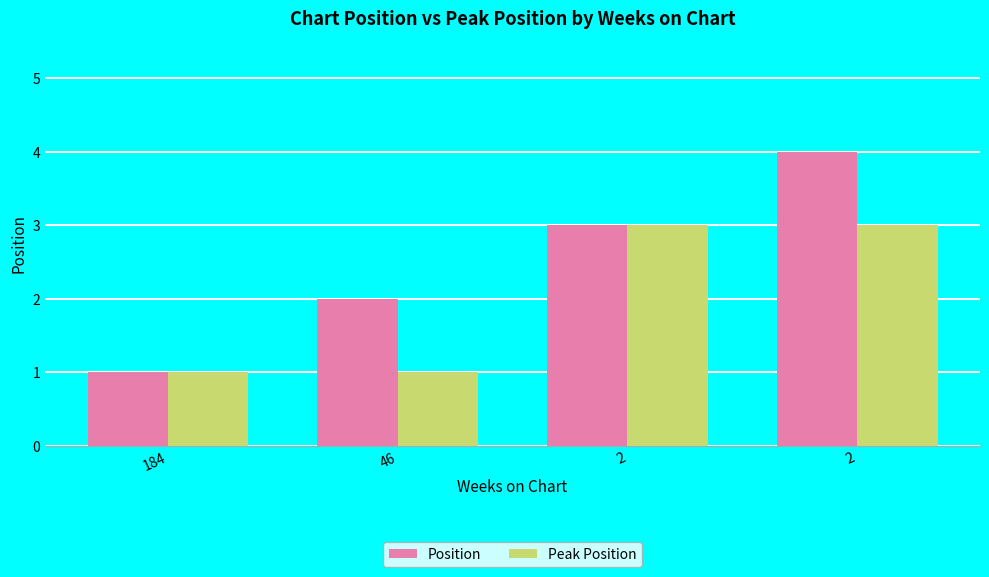

Reading left to right, what are all the values shown in this chart?

Position: 1	2	3	4
Peak Position: 1	1	3	3